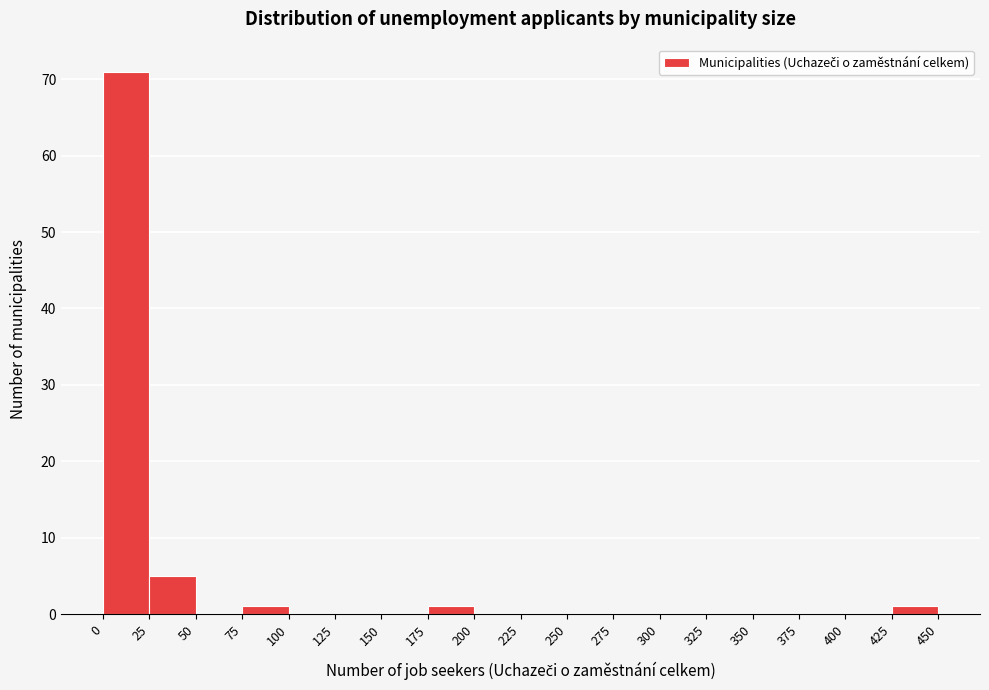

Which range on the x-axis has the tallest bar?

0 to 25